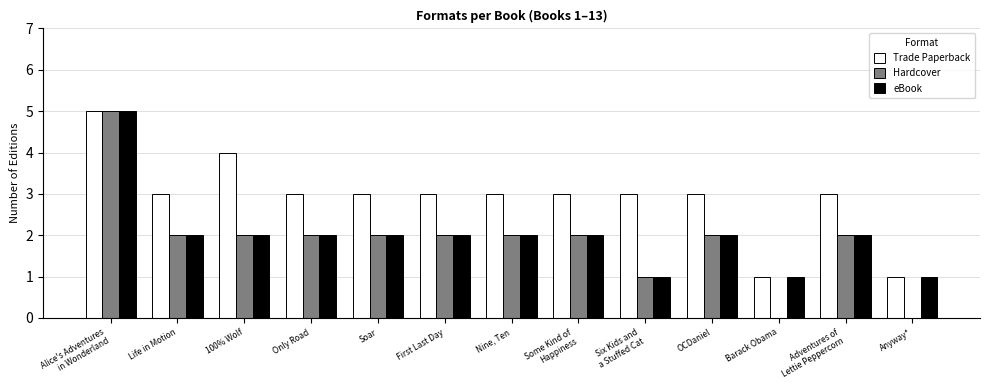

At which category does the chart reach its peak across all series?

Alice's Adventures
in Wonderland